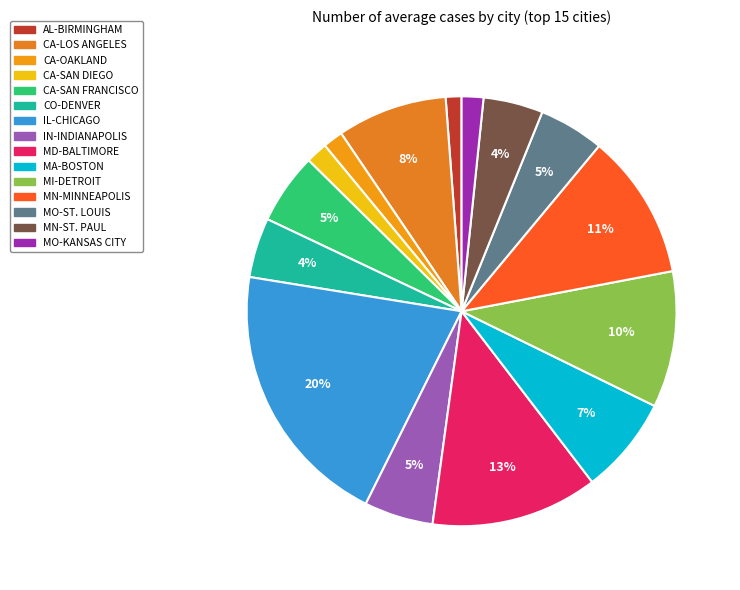

What percentage is the MO-KANSAS CITY slice, to the nearest percent?

2%